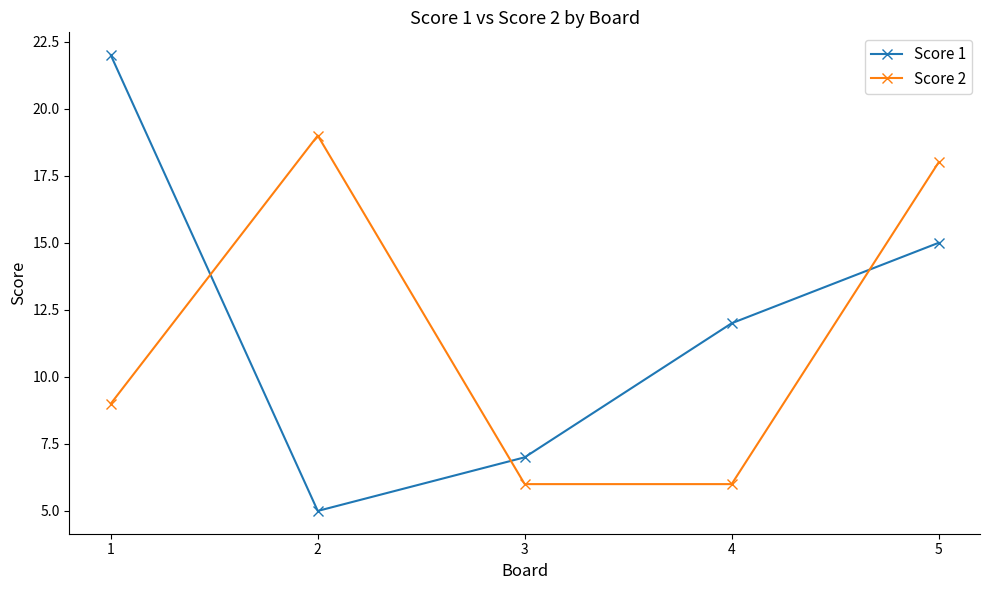

Between which two adjacent categories do Score 2 and Score 1 first intersect?

1 and 2